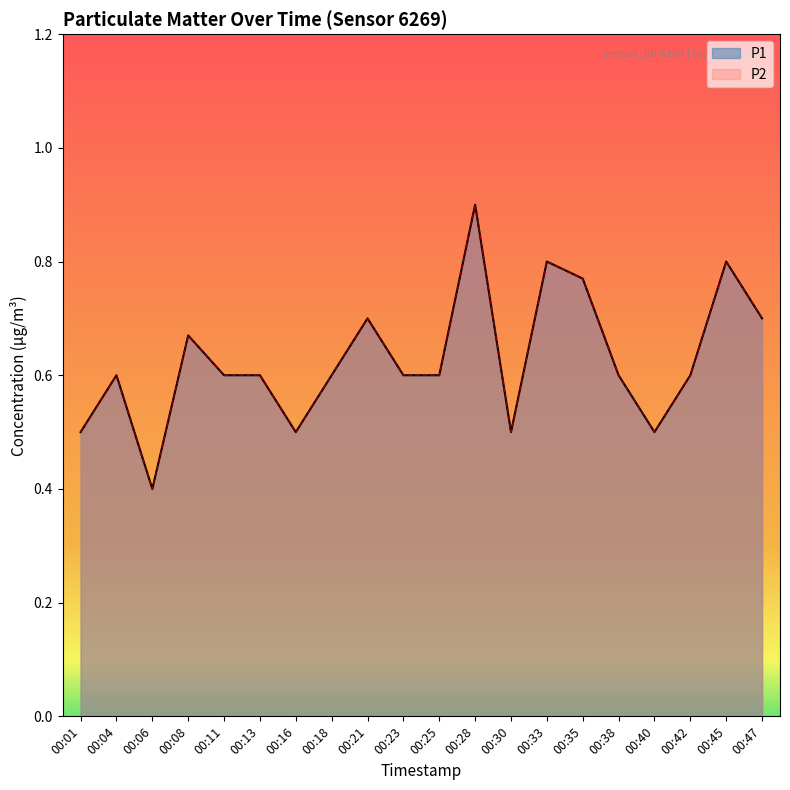

Which category has the lowest value across all series?

00:06